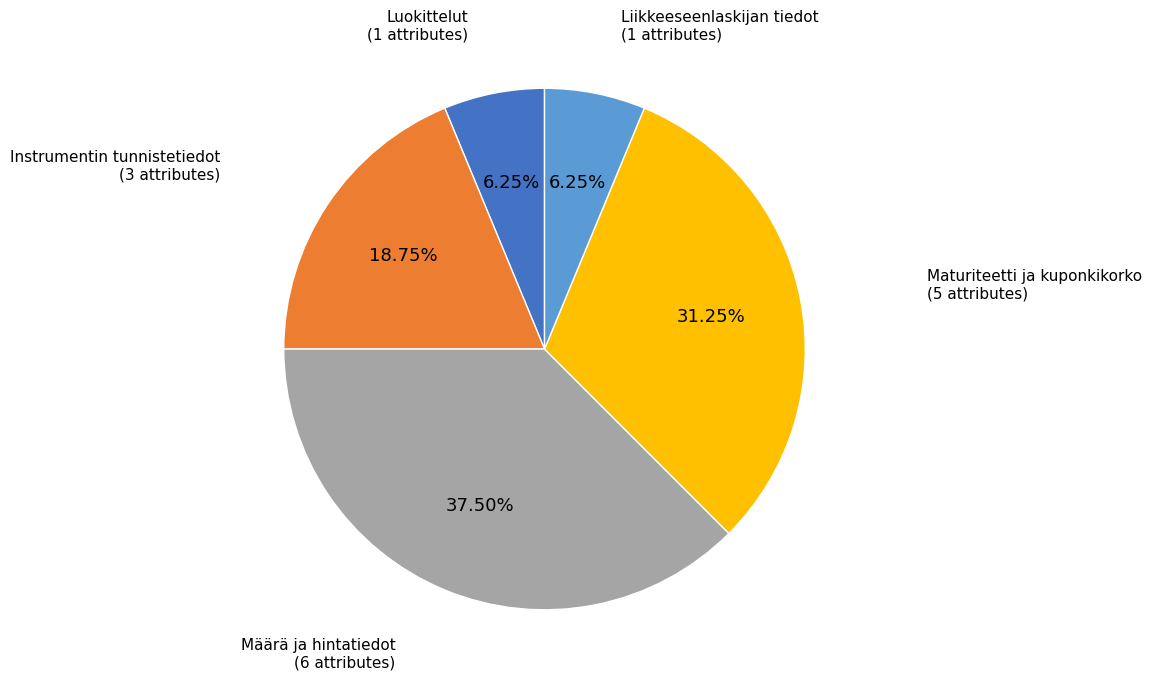

Does any single category account for the majority?

No